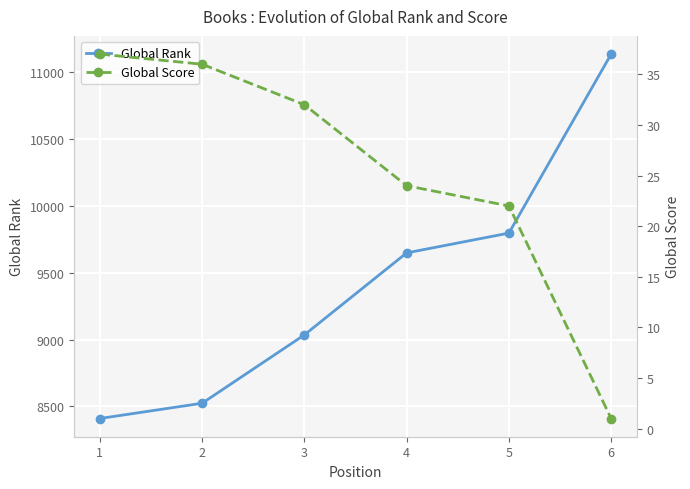

At how many categories does at least one series exceed 1102?

6